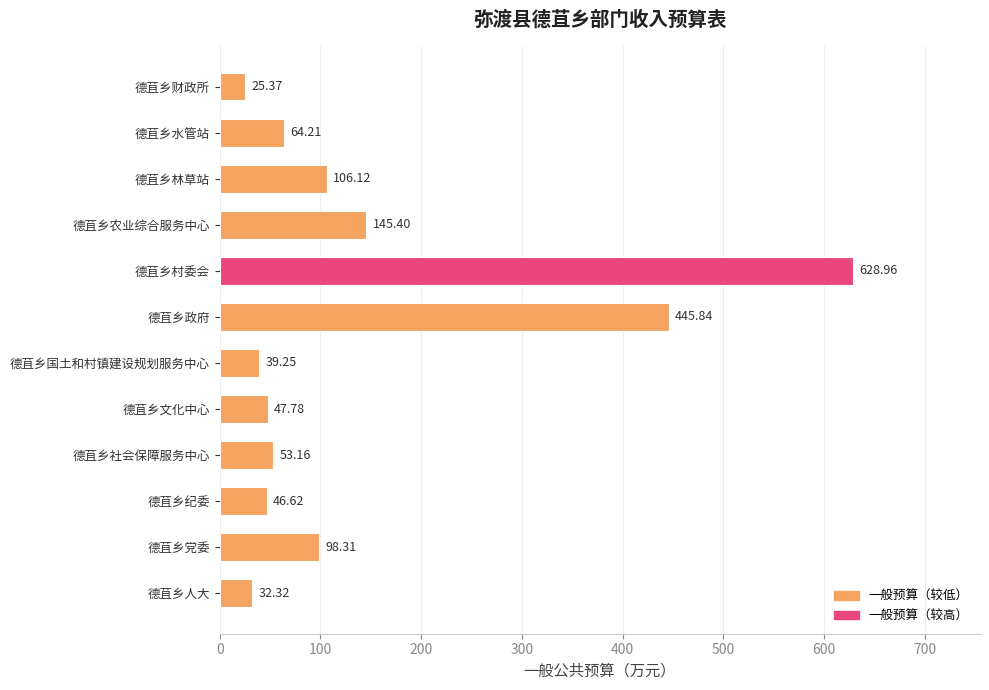

Where is the data nearest to the value 327?

德苴乡政府